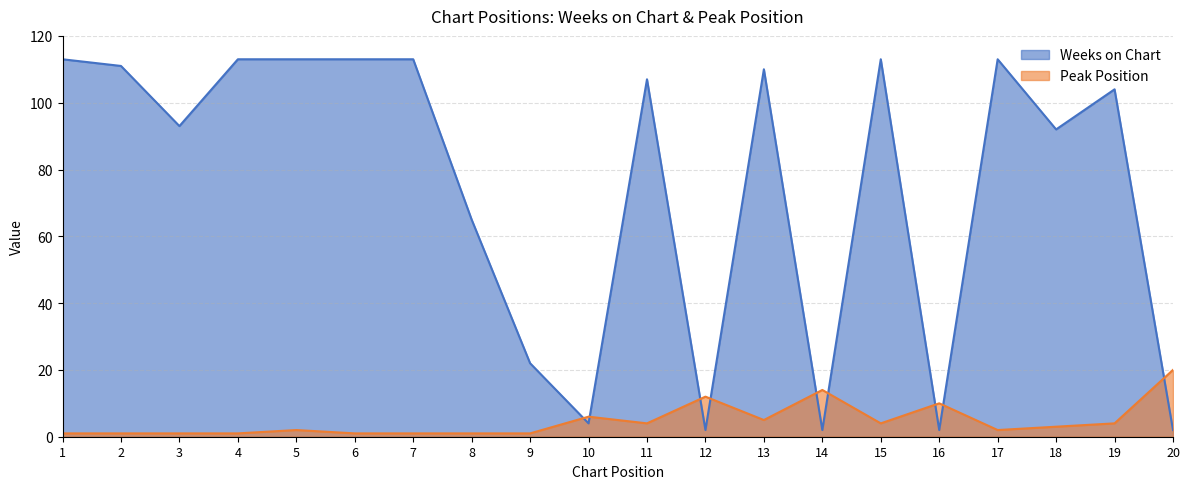

What is the difference between the maximum and minimum values in the Weeks on Chart series?

111